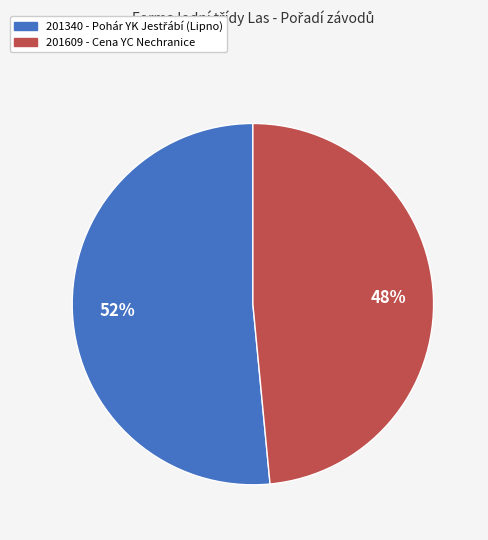

What is the smallest slice in the pie chart?

201609